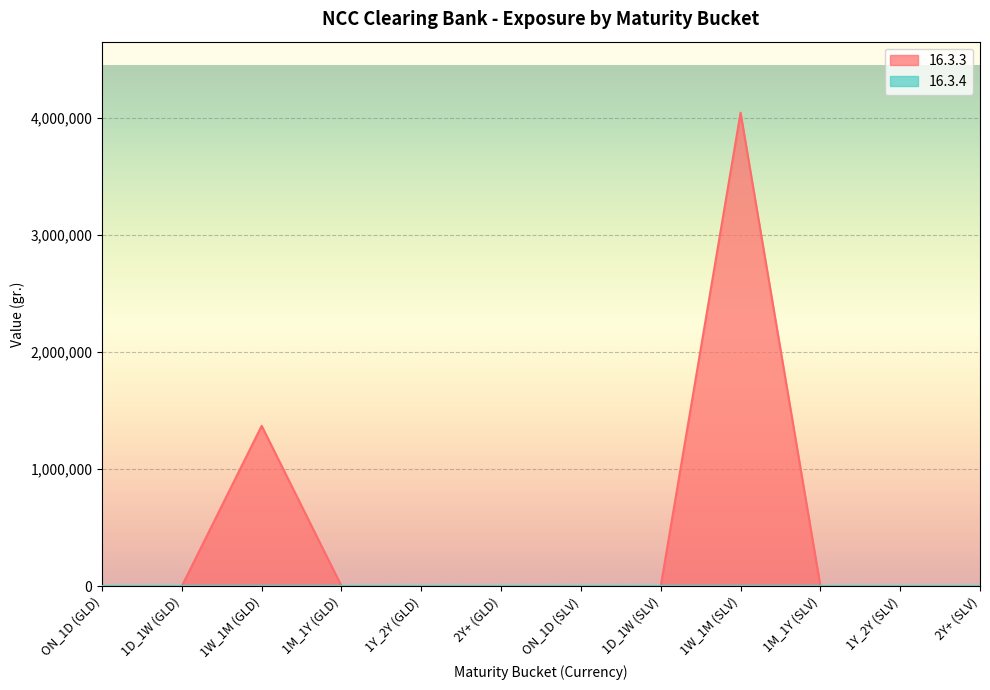

Which has a higher value, ON_1D (SLV) or 1Y_2Y (SLV)?

ON_1D (SLV)